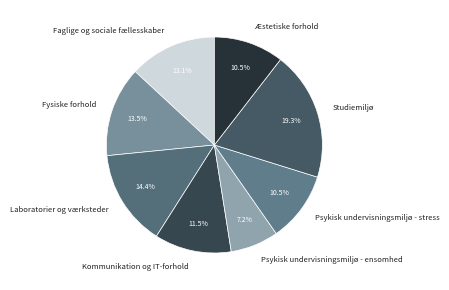

Between Psykisk undervisningsmiljø - ensomhed and Faglige og sociale fællesskaber, which is larger?

Faglige og sociale fællesskaber